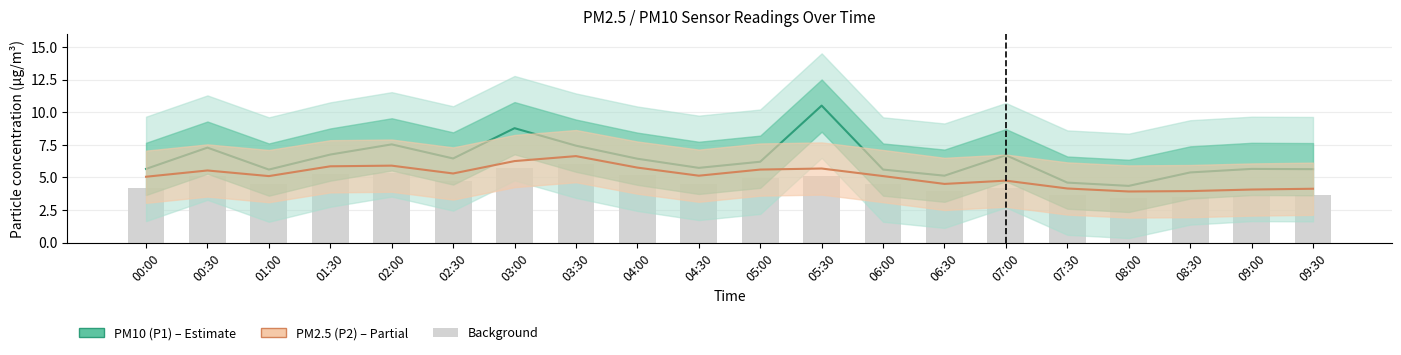

At which label does PM10 (P1) first exceed 6?

00:30